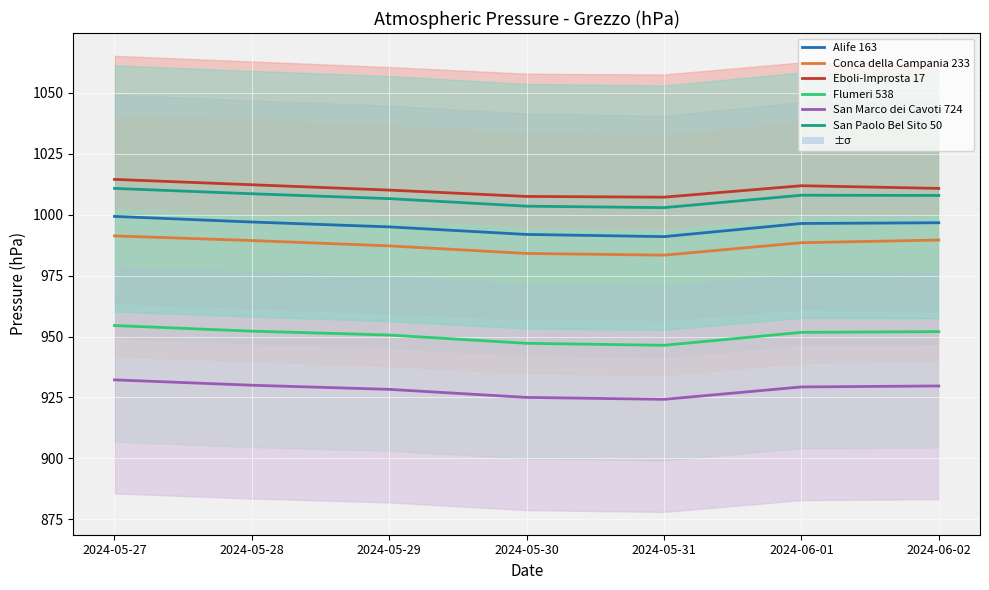

What is the label of the 2nd point from the left?

2024-05-28